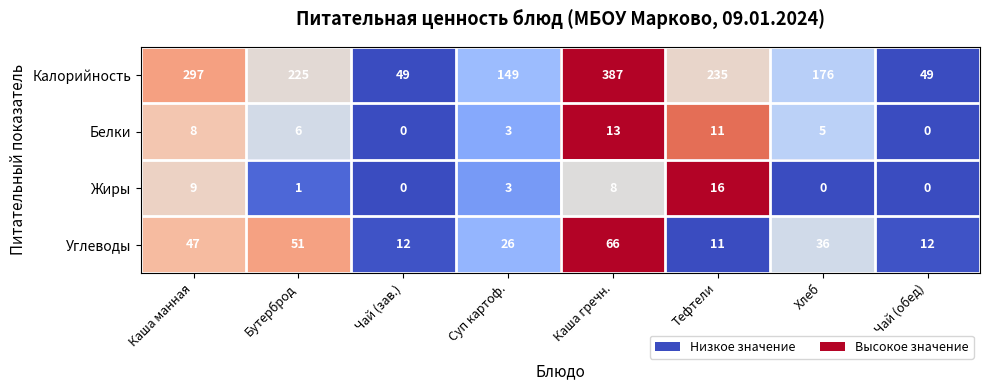

The Белки series shows 5 at Суп картоф.. True or false?

False